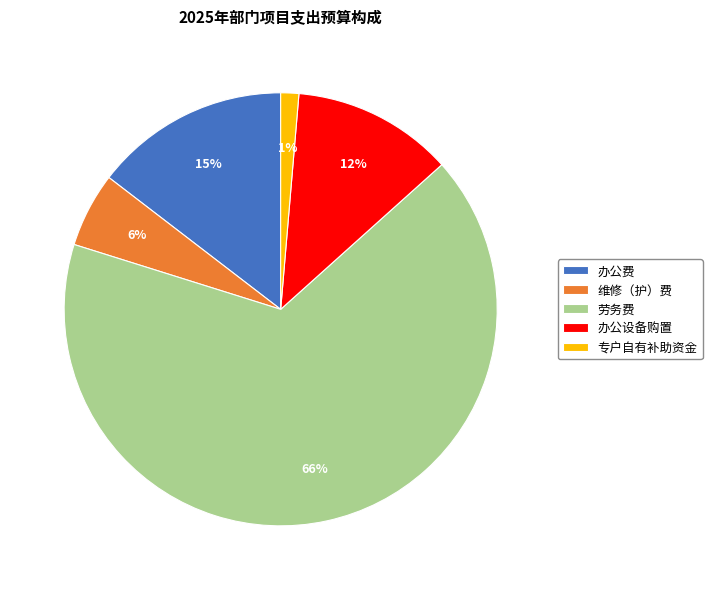

Count the number of slices in the pie.

5